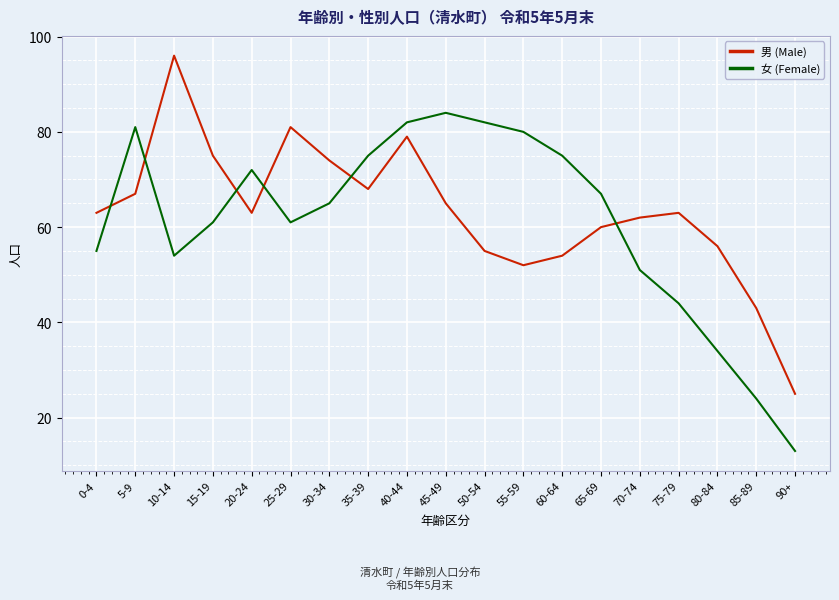

How many values in the 女 (Female) series are below 65?

9